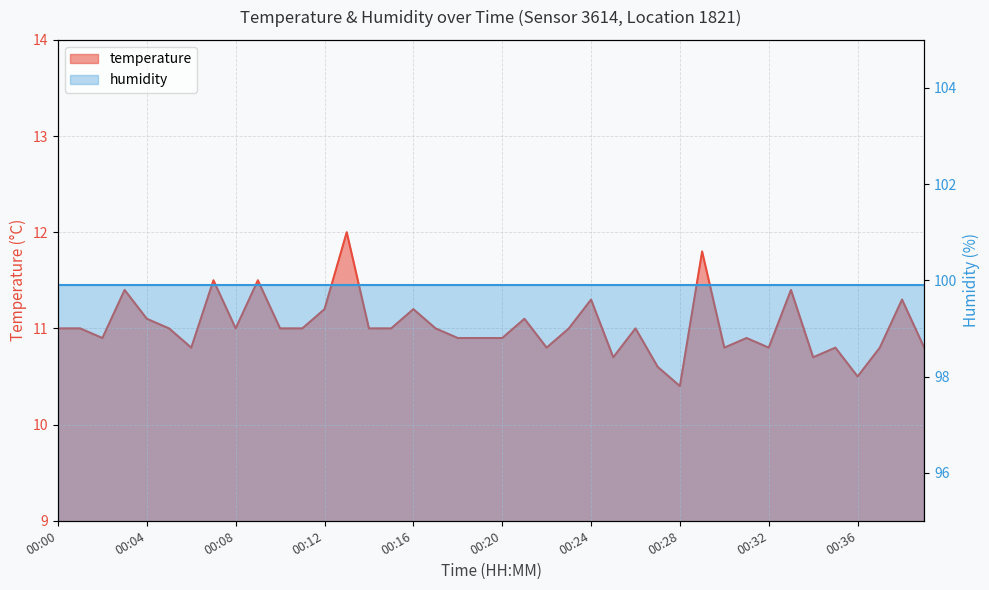

What is the change in value from 00:09 to 00:34?

-0.8